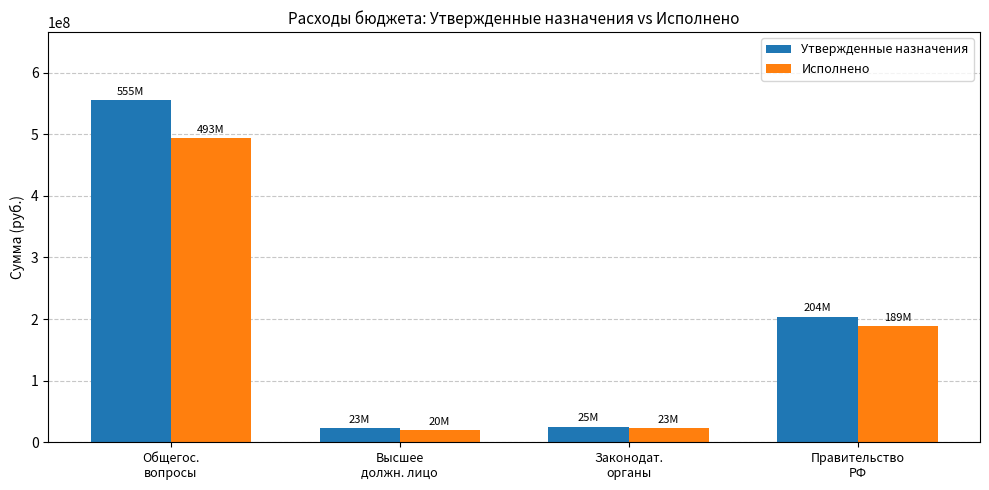

What is the difference between the maximum and minimum values in the Исполнено series?

473672629.9